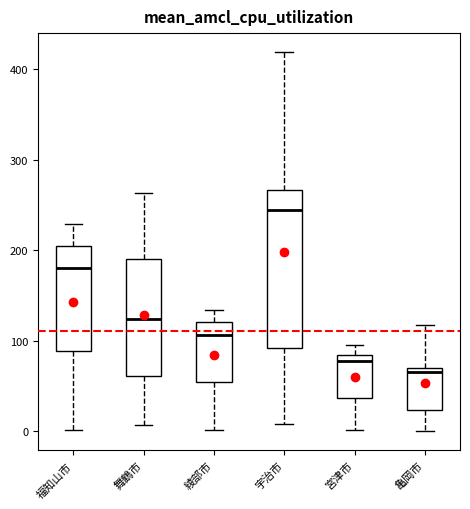

Reading left to right, transcribe this box plot: for each box, give where its median line is, the range the box spans, and where its two whiskers end, as read against the y-axis. The values are not printed on the chart, so give them approximately, as read against the axis.

福知山市: median 180, box 90 to 210, whiskers 0 to 230
舞鶴市: median 120, box 60 to 190, whiskers 10 to 260
綾部市: median 110, box 50 to 120, whiskers 0 to 130
宇治市: median 240, box 90 to 270, whiskers 10 to 420
宮津市: median 80 (just below the box's upper edge), box 40 to 80, whiskers 0 to 100
亀岡市: median 70 (just below the box's upper edge), box 20 to 70, whiskers 0 to 120